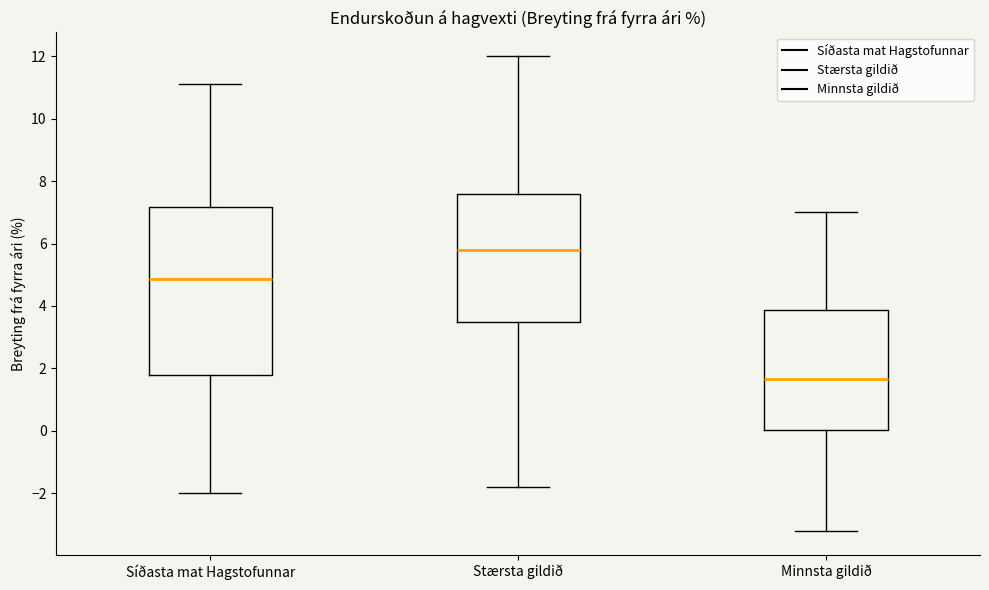

Where is the lower edge of the box for Stærsta gildið on the y-axis? The values are not printed on the chart, so give them approximately, as read against the axis.

3.6